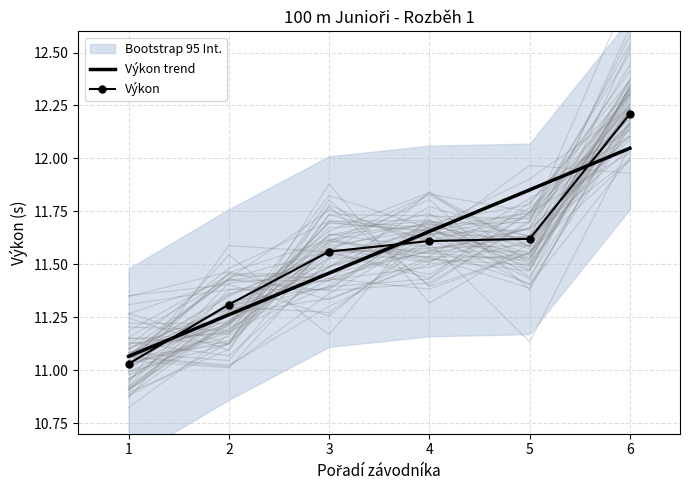

Between which two adjacent categories do Výkon trend and Výkon first intersect?

1 and 2